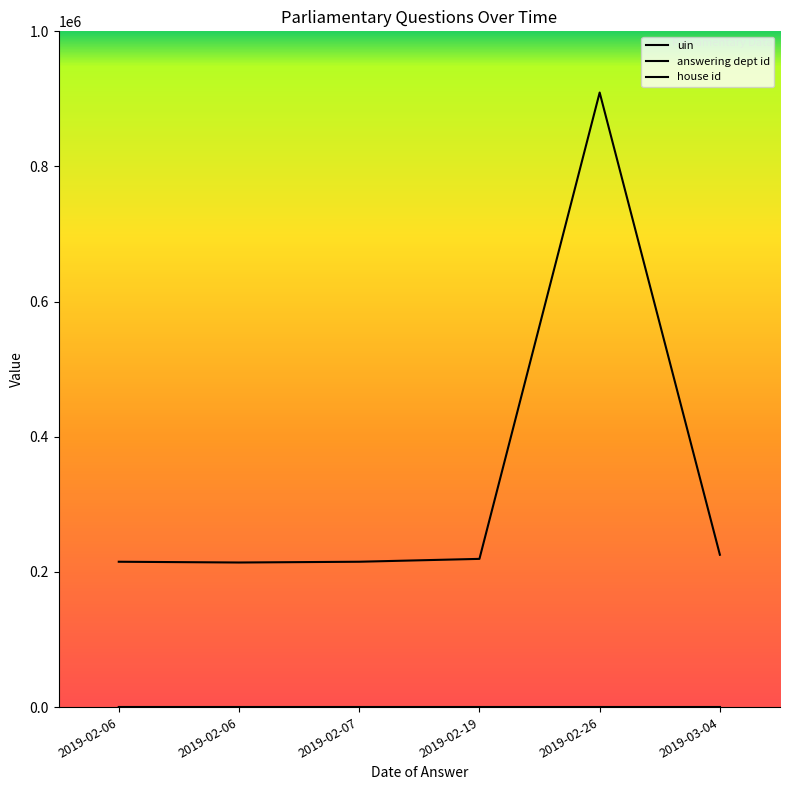

At which label does answering dept id reach its minimum?

2019-02-06